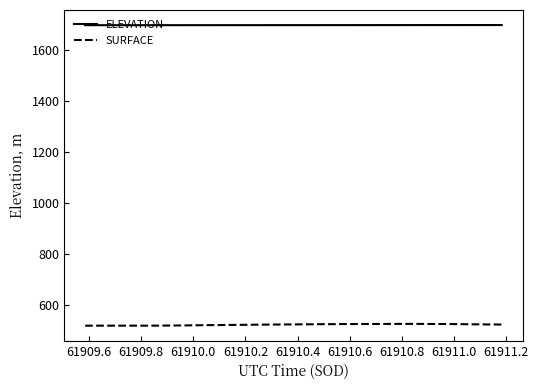

What is the smallest value displayed?

517.1